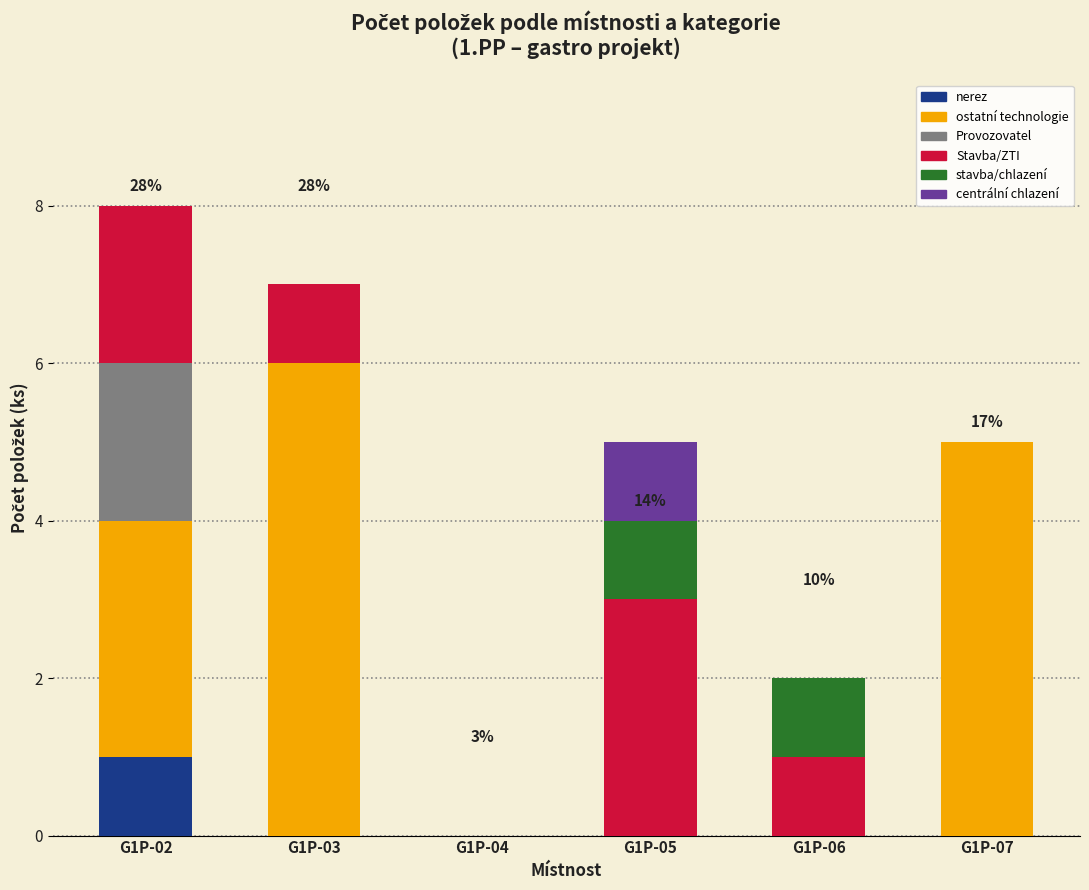

The nerez series shows 0 at G1P-04. True or false?

True